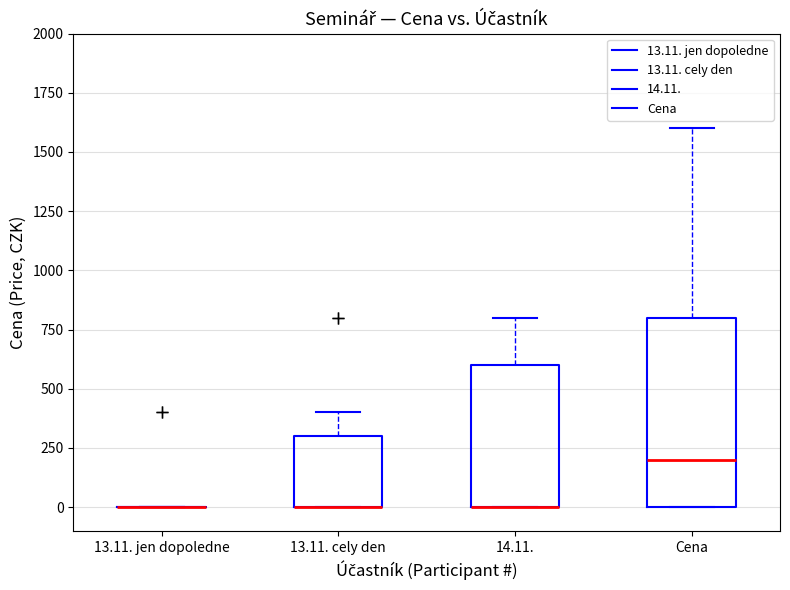

Reading left to right, transcribe this box plot: for each box, give where its median line is, the range the box spans, and where its two whiskers end, as read against the y-axis. The values are not printed on the chart, so give them approximately, as read against the axis.

13.11. jen dopoledne: box collapsed to a line at 0, whiskers 0 to 0
13.11. cely den: median 0 (drawn on the box's lower edge), box 0 to 300, whiskers 0 to 400
14.11.: median 0 (drawn on the box's lower edge), box 0 to 600, whiskers 0 to 800
Cena: median 200, box 0 to 800, whiskers 0 to 1600